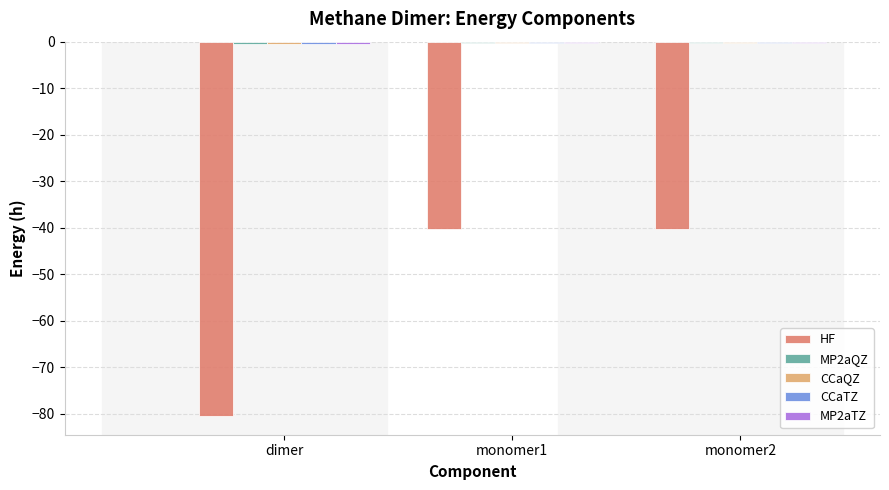

The HF series shows -40.2 at monomer2. True or false?

True